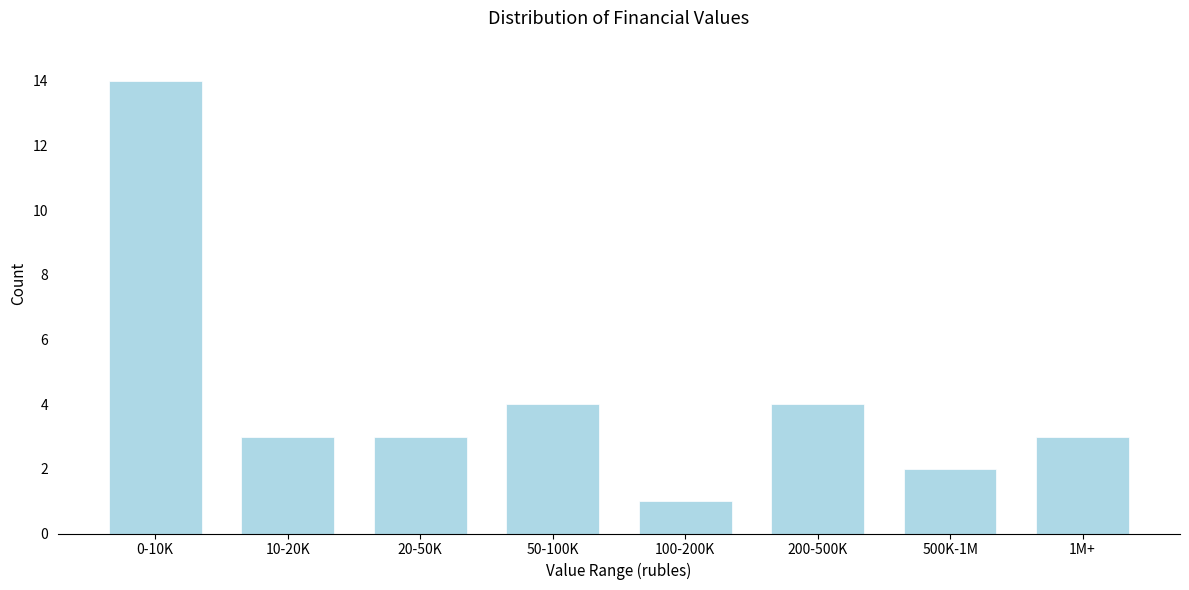

Reading left to right, list all the values displayed in this chart.

14	3	3	4	1	4	2	3